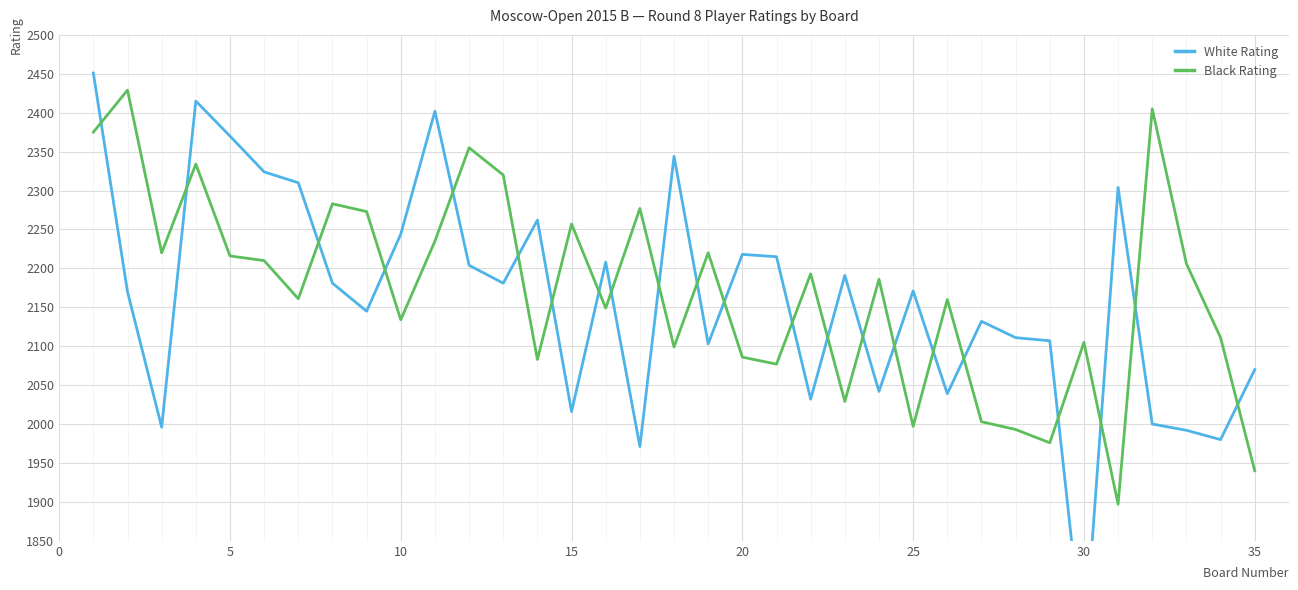

The Black Rating series shows 2922 at 22. True or false?

False